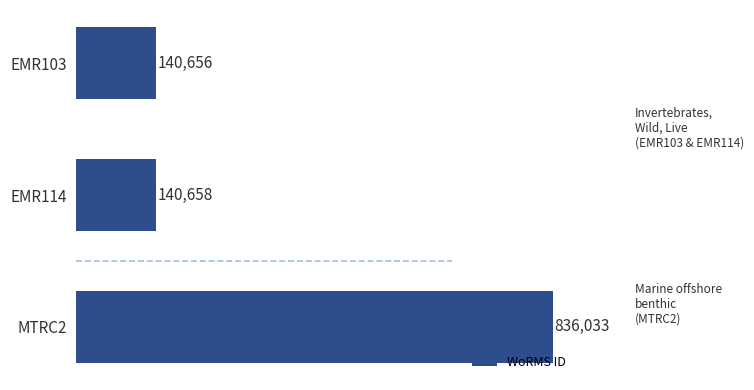

Reading bottom to top, transcribe all the data shown in this chart.

MTRC2=836033	EMR114=140658	EMR103=140656